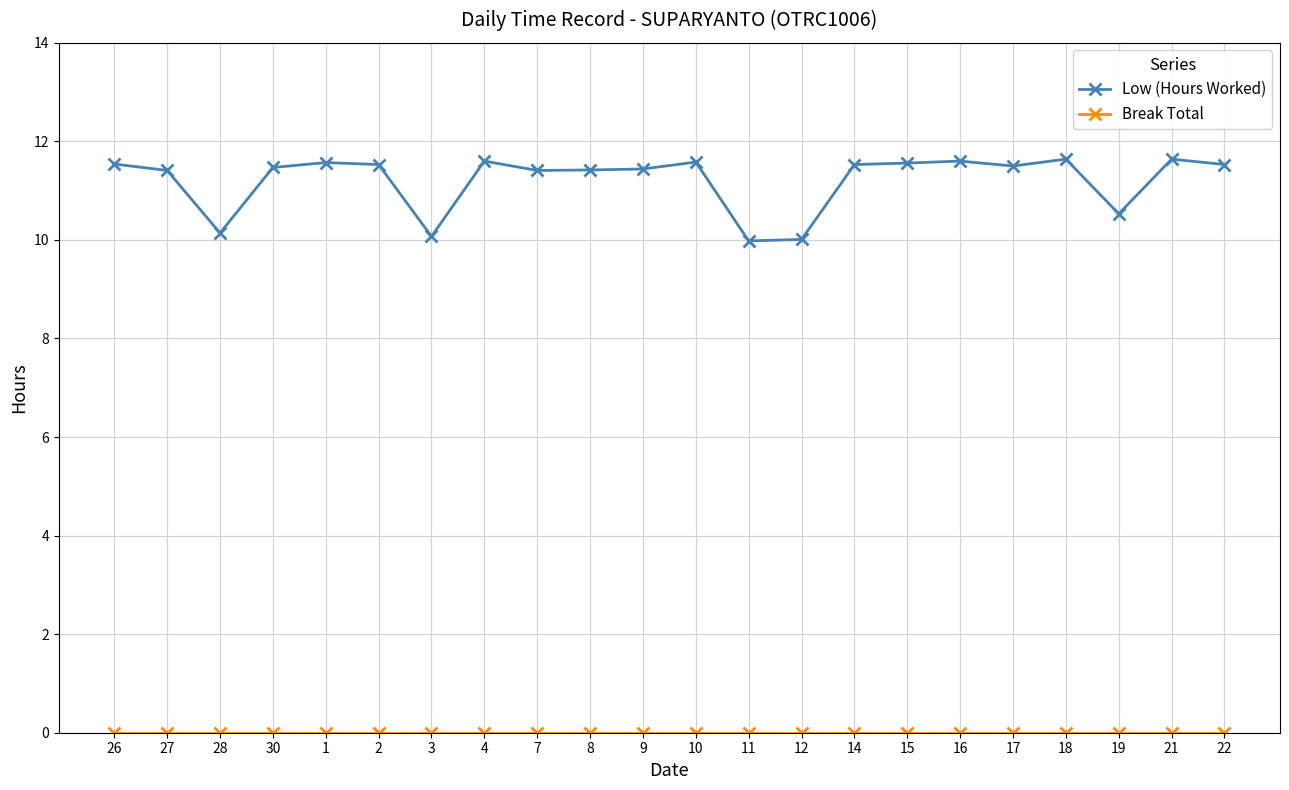

What is the greatest value displayed?

11.6